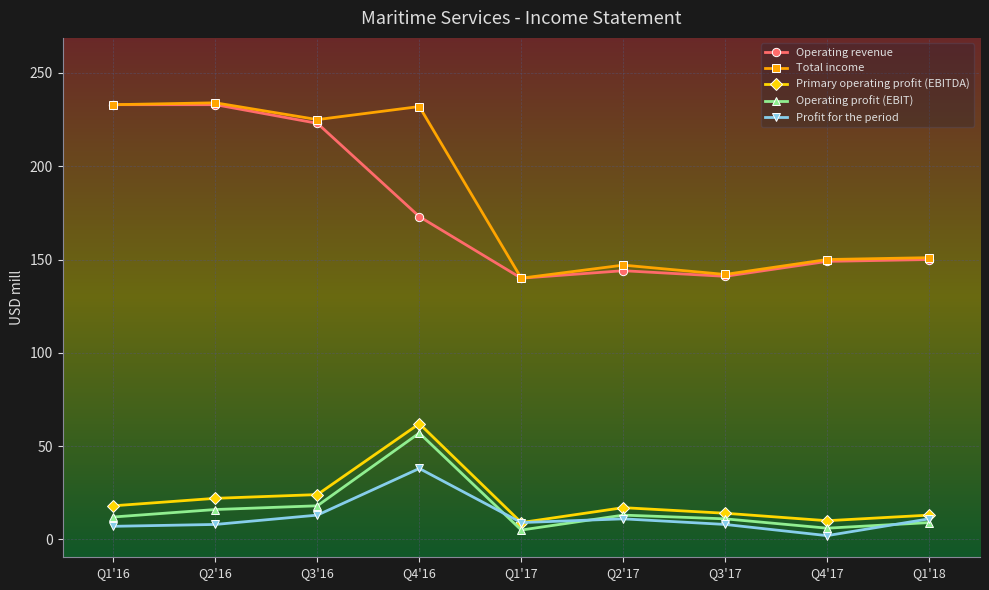

Does the chart display data point markers on the line(s)?

Yes